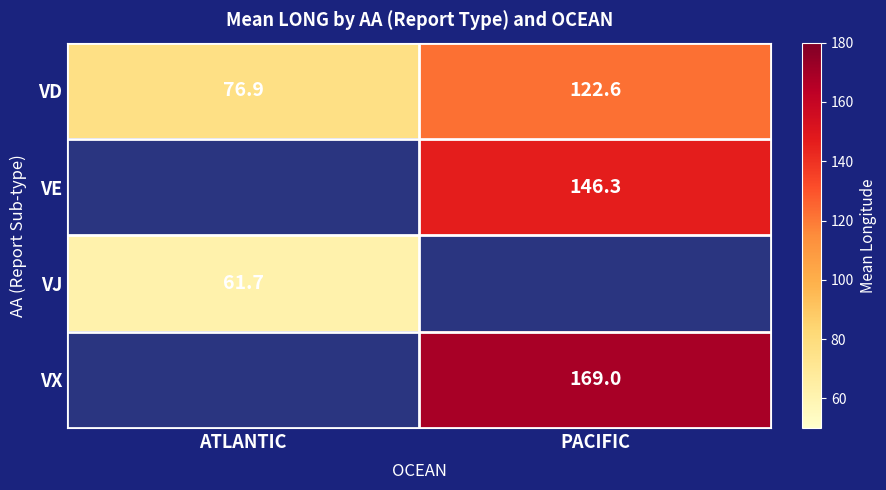

What is the lowest value of the VD series?

76.9